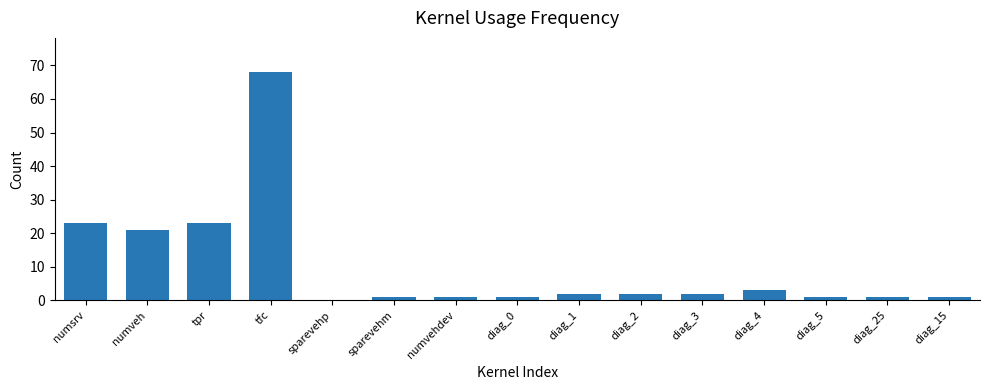

How many data points does each series have?

15